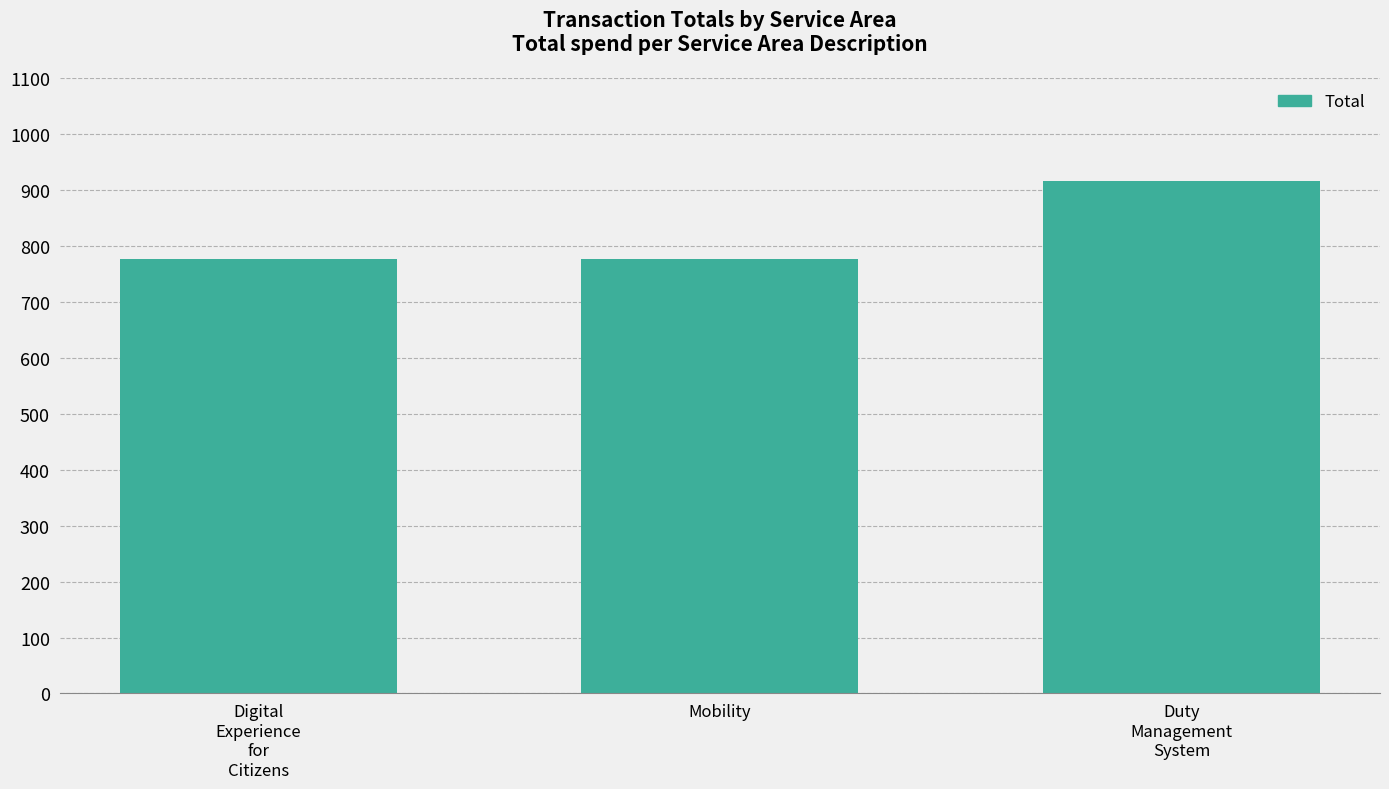

Reading right to left, extract all data points from this chart.

916.3	777.4	777.4